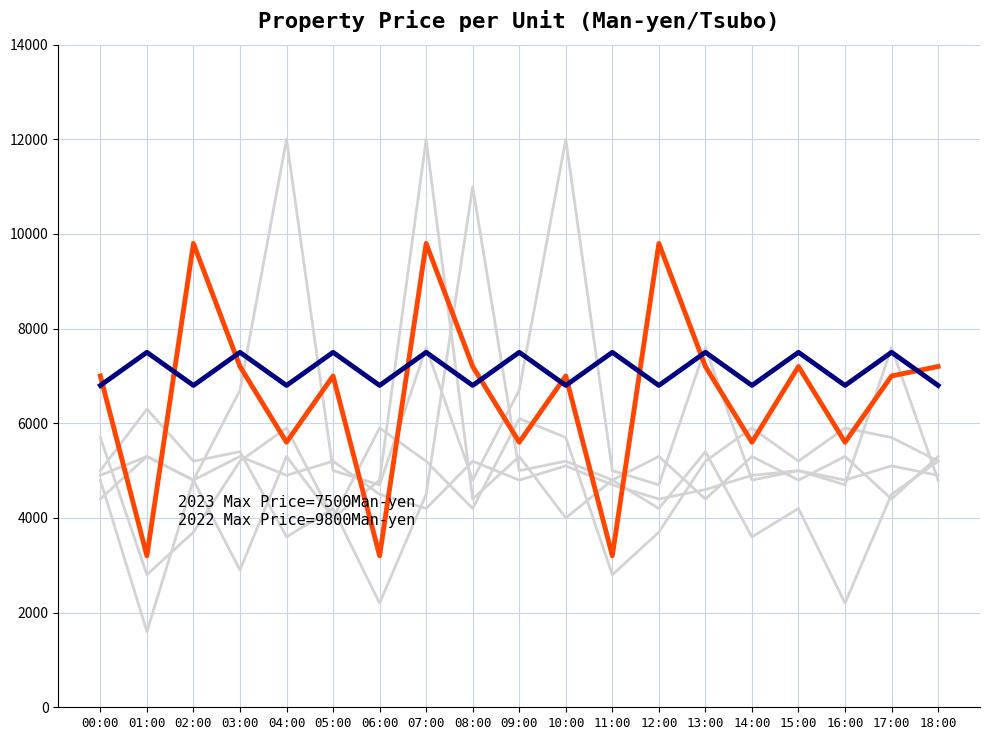

Reading left to right, what are all the values shown in this chart?

2022 (highlight): 00:00=7000	01:00=3200	02:00=9800	03:00=7200	04:00=5600	05:00=7000	06:00=3200	07:00=9800	08:00=7200	09:00=5600	10:00=7000	11:00=3200	12:00=9800	13:00=7200	14:00=5600	15:00=7200	16:00=5600	17:00=7000	18:00=7200
2023 (latest): 00:00=6800	01:00=7500	02:00=6800	03:00=7500	04:00=6800	05:00=7500	06:00=6800	07:00=7500	08:00=6800	09:00=7500	10:00=6800	11:00=7500	12:00=6800	13:00=7500	14:00=6800	15:00=7500	16:00=6800	17:00=7500	18:00=6800